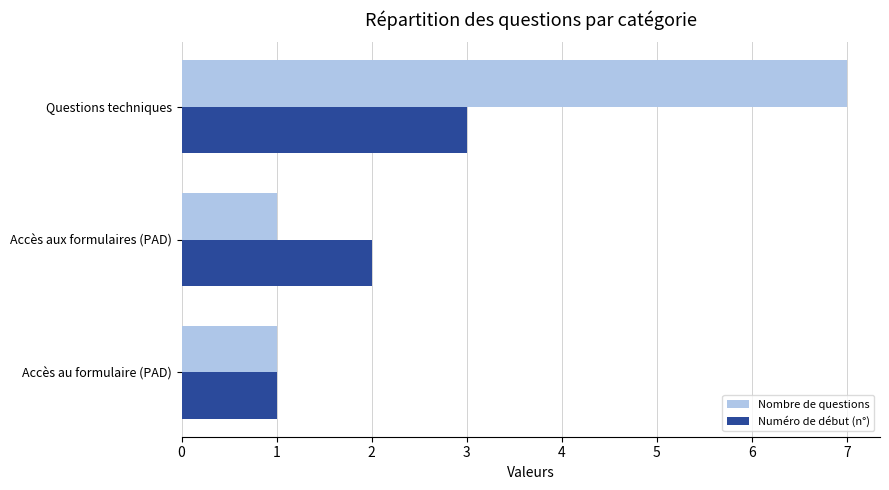

Rank the series by their average value, from lowest to highest.

Numéro de début (n°), Nombre de questions